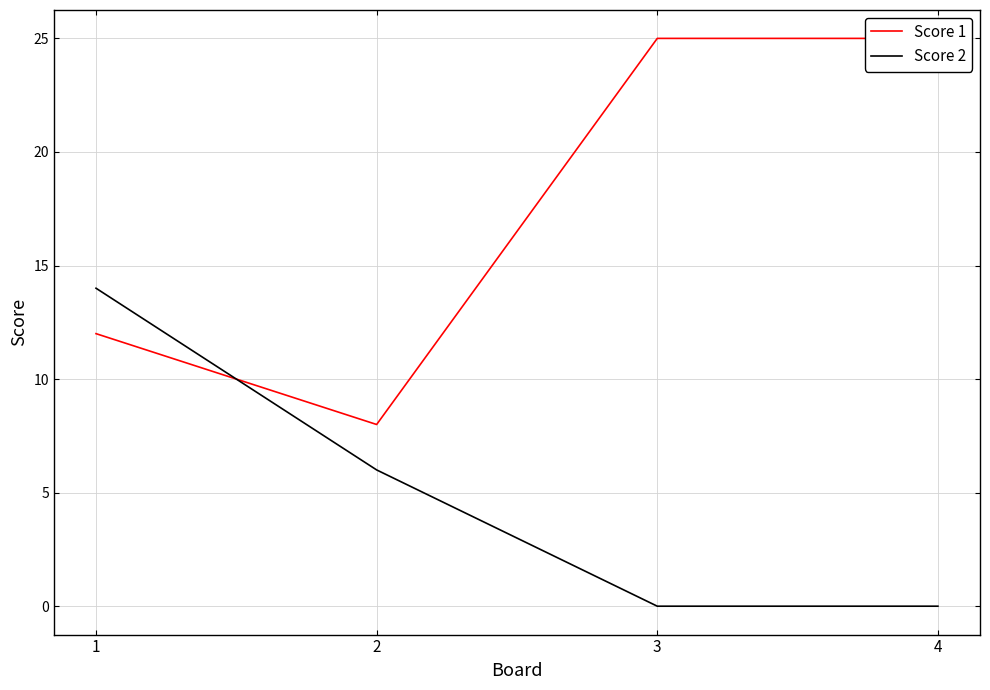

What is the sum of all Score 1 values?

70